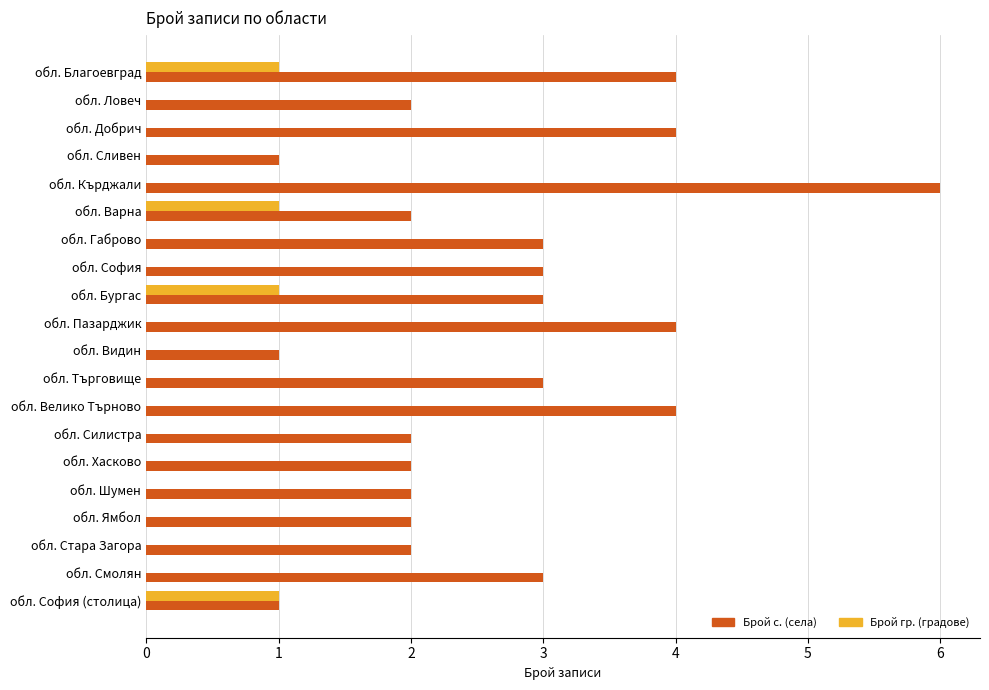

At which category is the sum across all series the highest?

обл. Кърджали